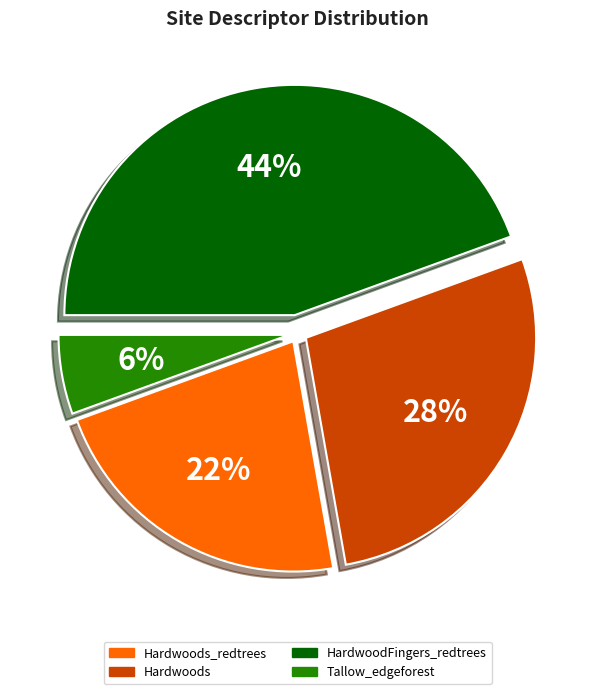

Does any single category account for the majority?

No